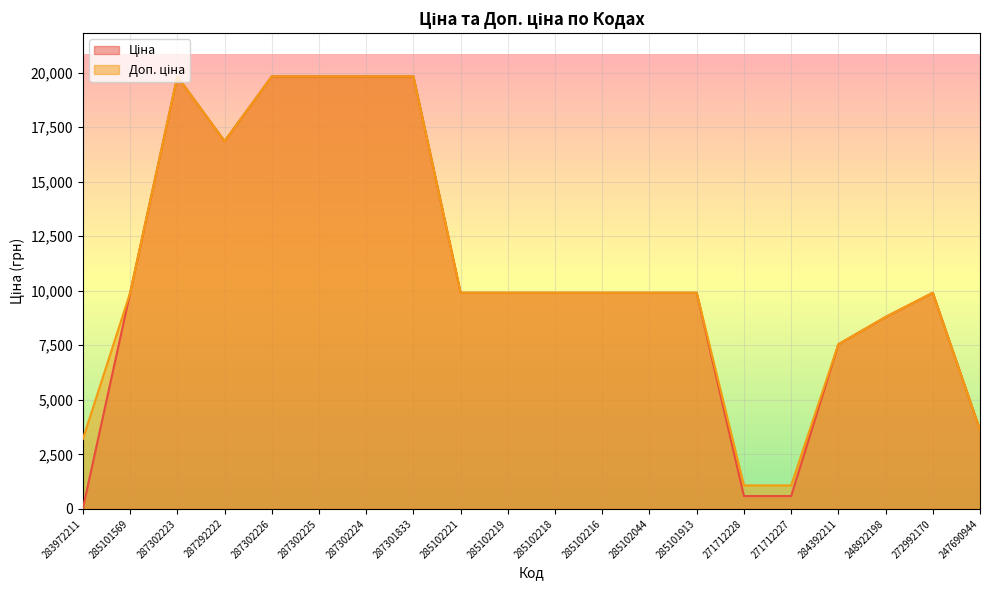

At which category is the sum across all series the highest?

287302223